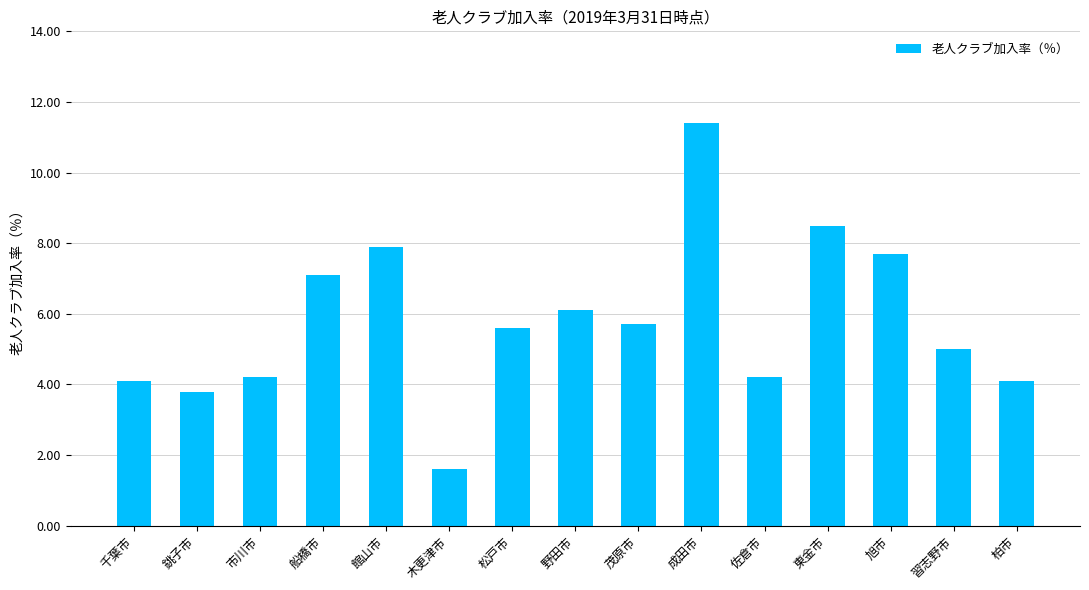

True or false: the data shows 7.9 at 館山市.

True